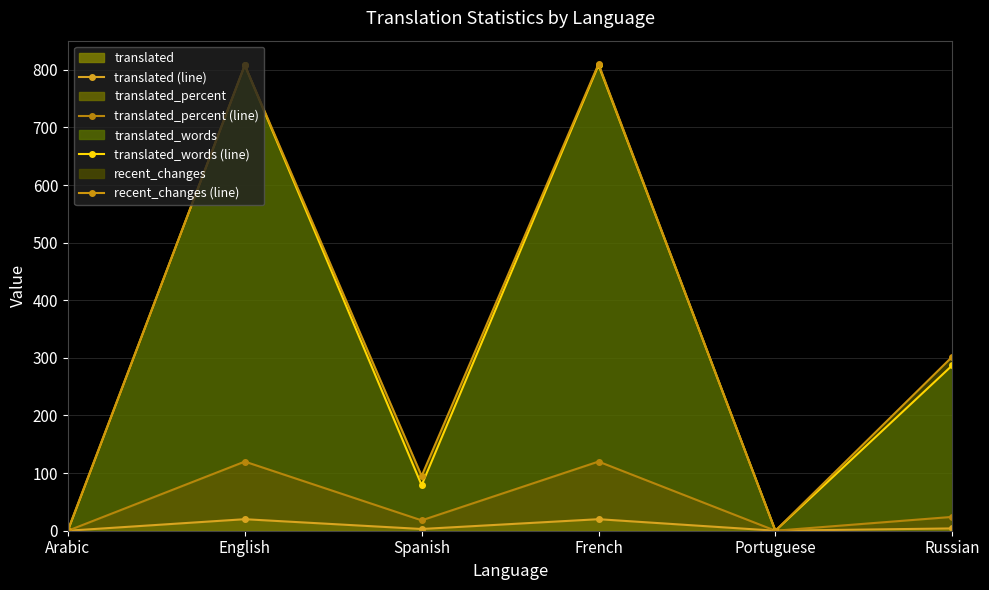

Where is the first local maximum for translated (line)?

English